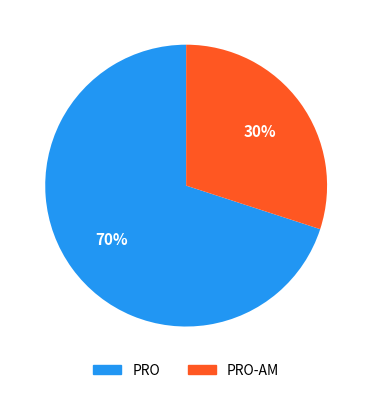

How many segments does this pie chart have?

2